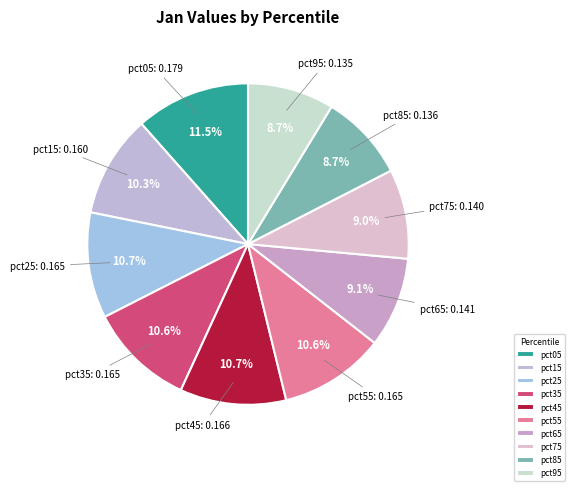

Between pct95 and pct15, which is larger?

pct15